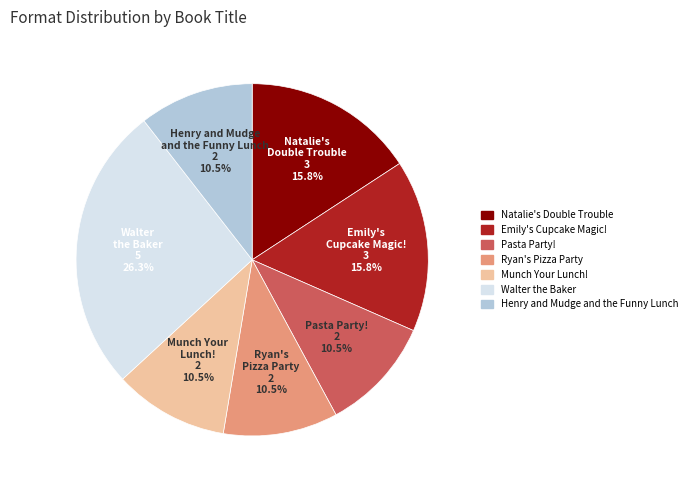

What is the ratio of the value at Walter the Baker to the value at Munch Your Lunch!?

2.5